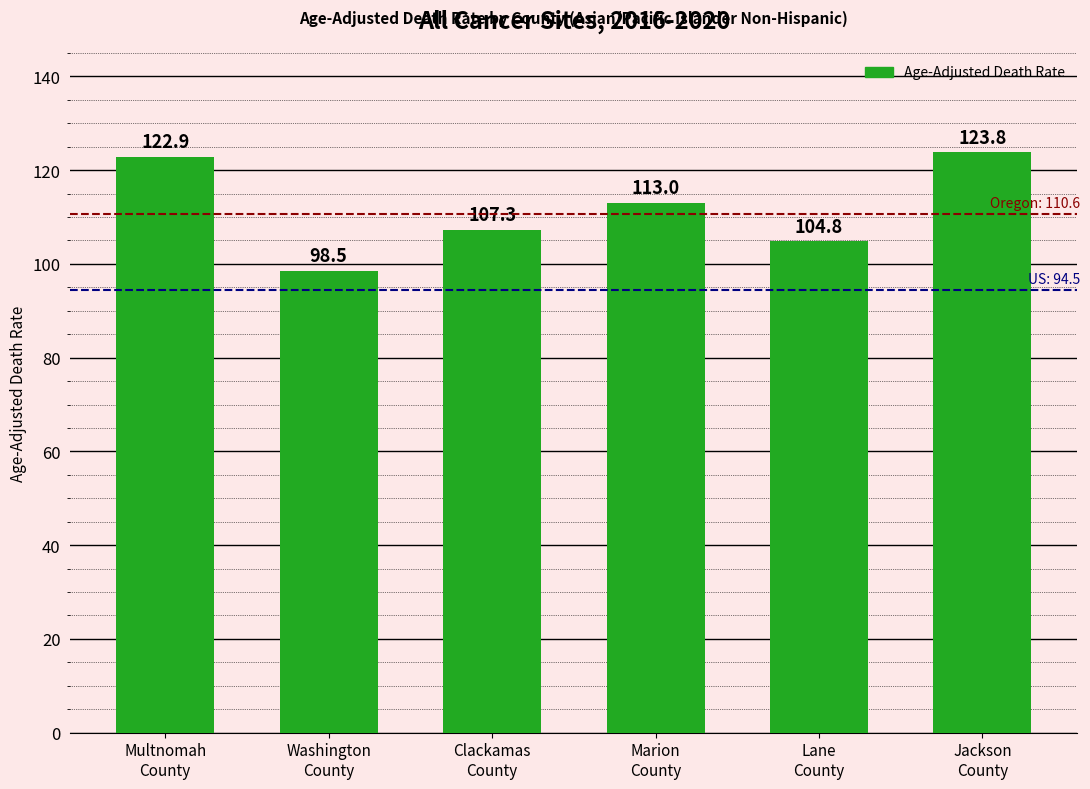

Where is the data nearest to the value 111?

Marion
County